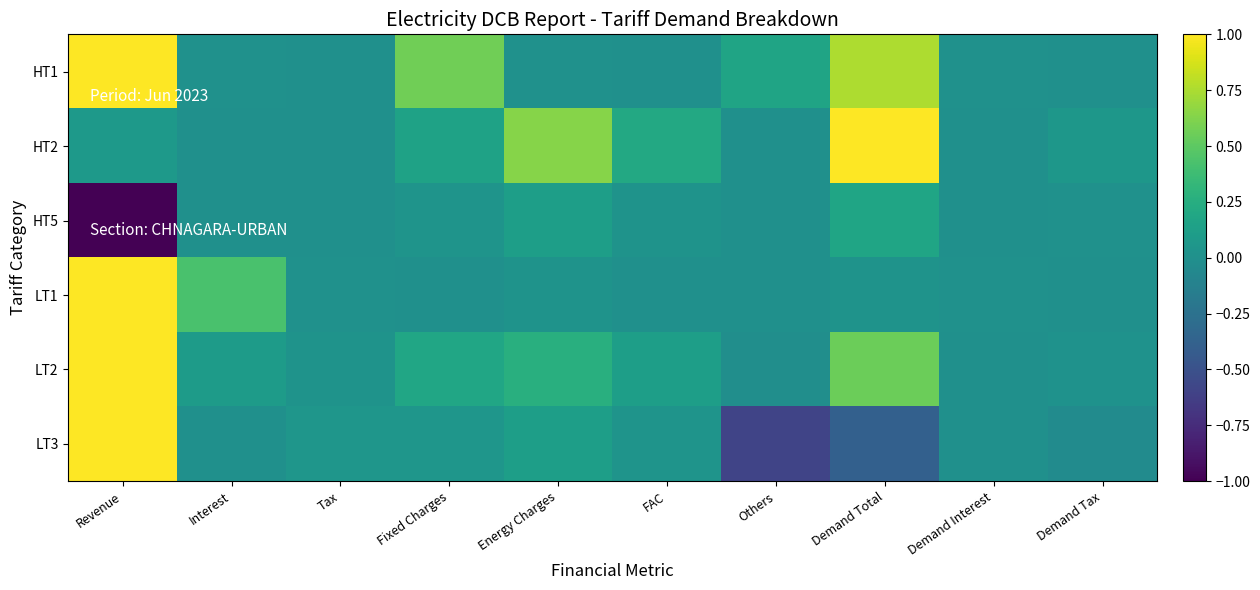

Count the number of data series in this chart.

6